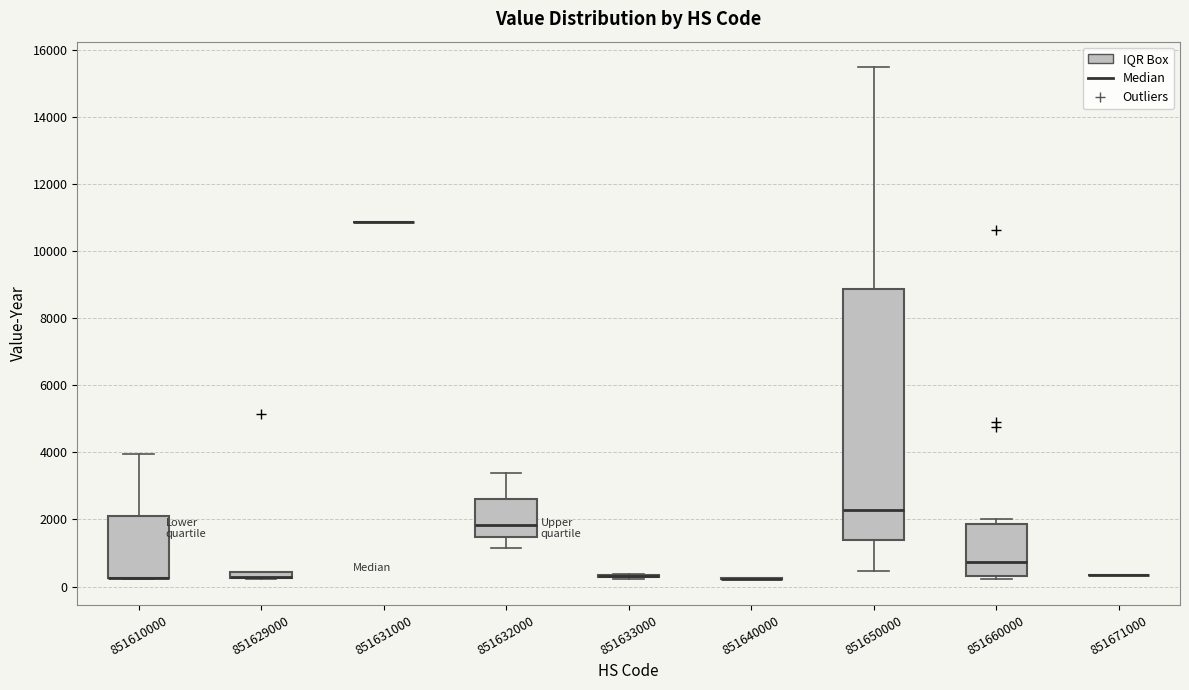

Which box is the tallest, from its lower edge to its upper edge?

851650000